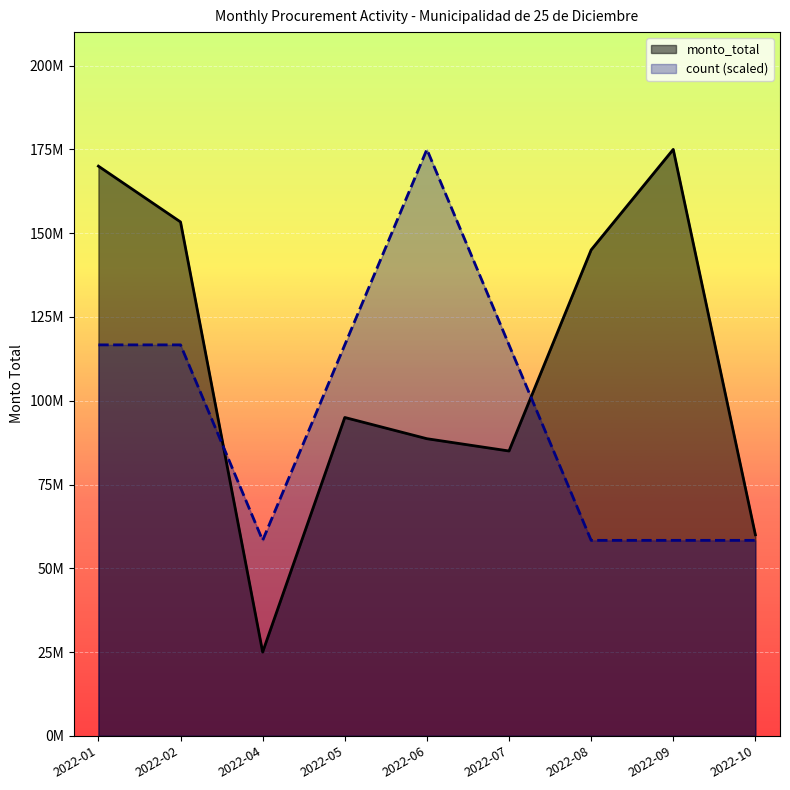

What is the difference between the maximum and second lowest values in the monto_total series?

115000000.0